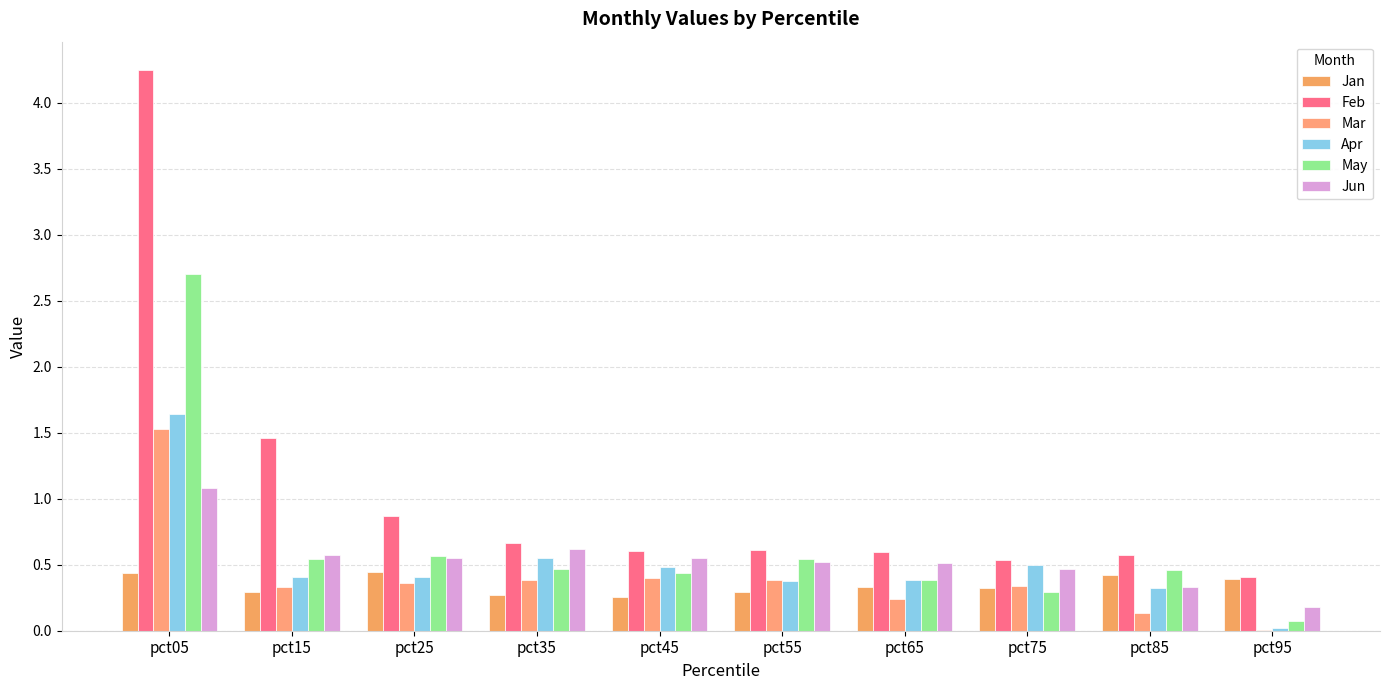

What is the value of the Feb bar at the 9th from the left?

0.6